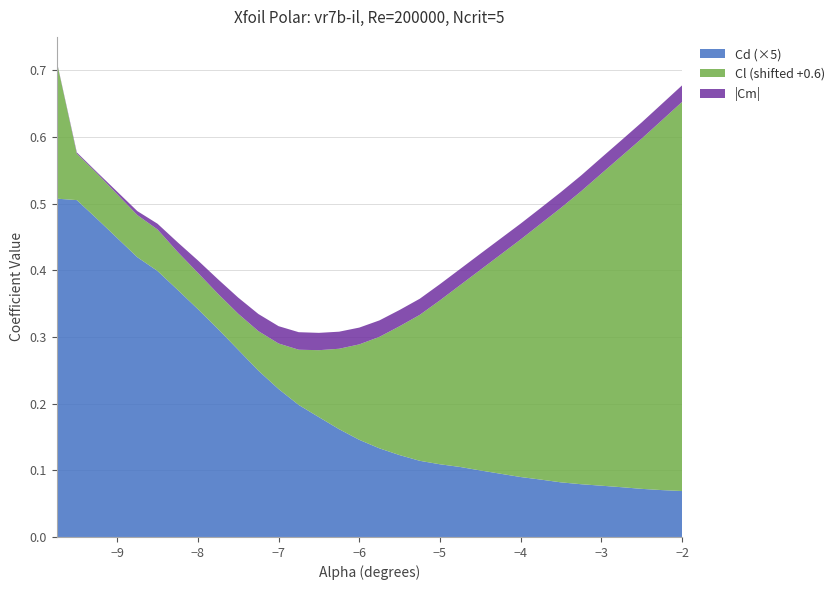

Reading left to right, what are all the values shown in this chart?

Cl: -0.4	-0.5	-0.5	-0.5	-0.5	-0.5	-0.5	-0.5	-0.5	-0.5	-0.5	-0.5	-0.5	-0.5	-0.5	-0.4	-0.4	-0.4	-0.4	-0.3	-0.3	-0.2	-0.2	-0.2	-0.2	-0.1	-0.1	-0.1	-0.0	-0.0
Cd: 0.1	0.1	0.1	0.1	0.1	0.1	0.1	0.1	0.1	0.0	0.0	0.0	0.0	0.0	0.0	0.0	0.0	0.0	0.0	0.0	0.0	0.0	0.0	0.0	0.0	0.0	0.0	0.0	0.0	0.0
Cm: -0.0	0.0	-0.0	-0.0	-0.0	-0.0	-0.0	-0.0	-0.0	-0.0	-0.0	-0.0	-0.0	-0.0	-0.0	-0.0	-0.0	-0.0	-0.0	-0.0	-0.0	-0.0	-0.0	-0.0	-0.0	-0.0	-0.0	-0.0	-0.0	-0.0